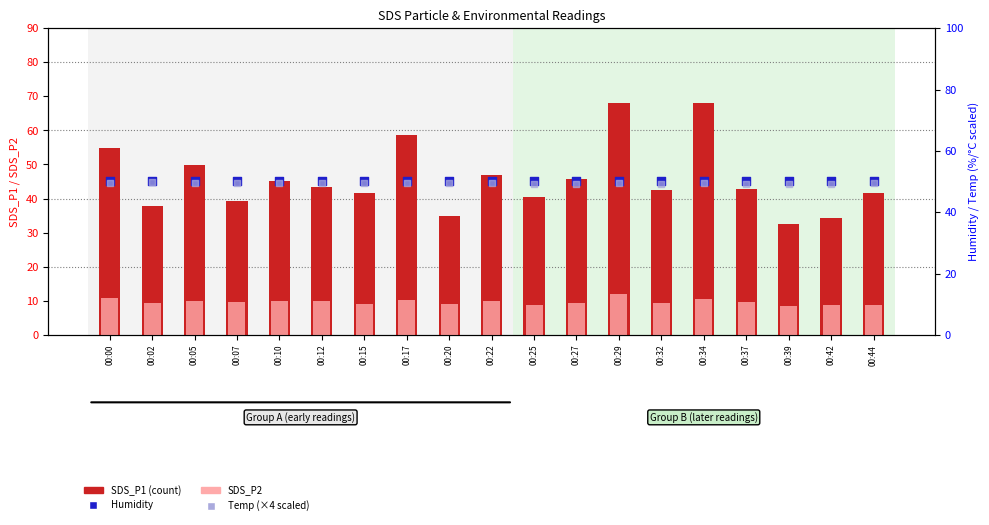

Which series has the largest Y range (max minus min)?

SDS_P1 (count)